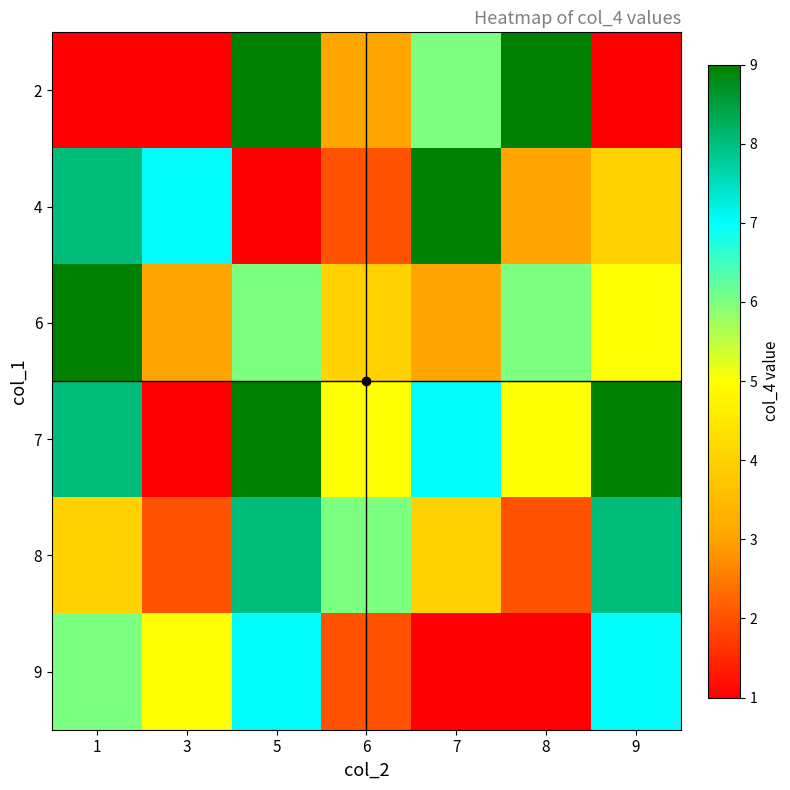

Which has a higher value, 9 or 7?

7